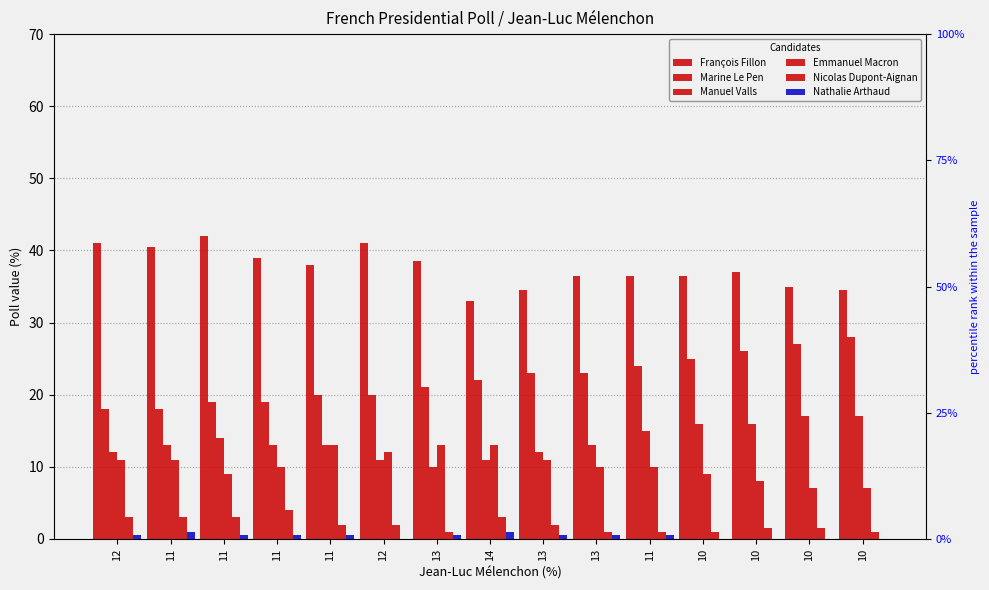

Are the bars grouped side by side (vs. stacked)?

Yes